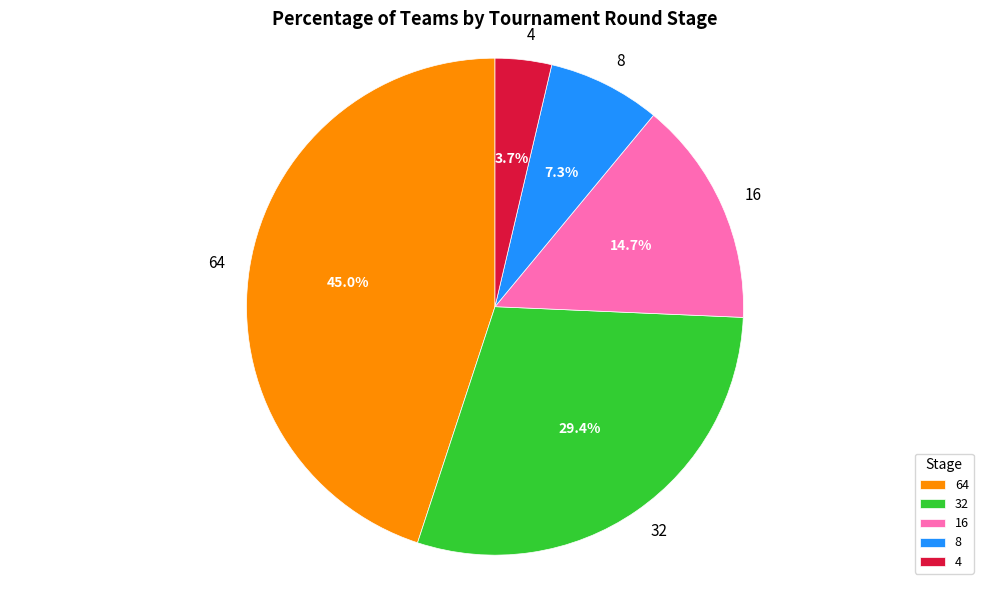

What percentage is the 4 slice, to the nearest percent?

4%